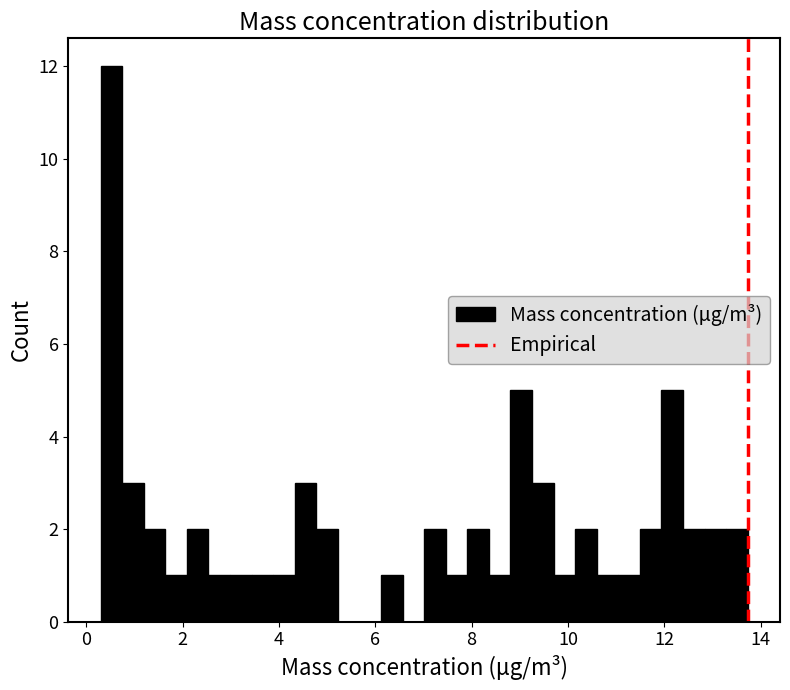

Read against the x-axis, roughly where is the centre of the tallest bar?

0.6